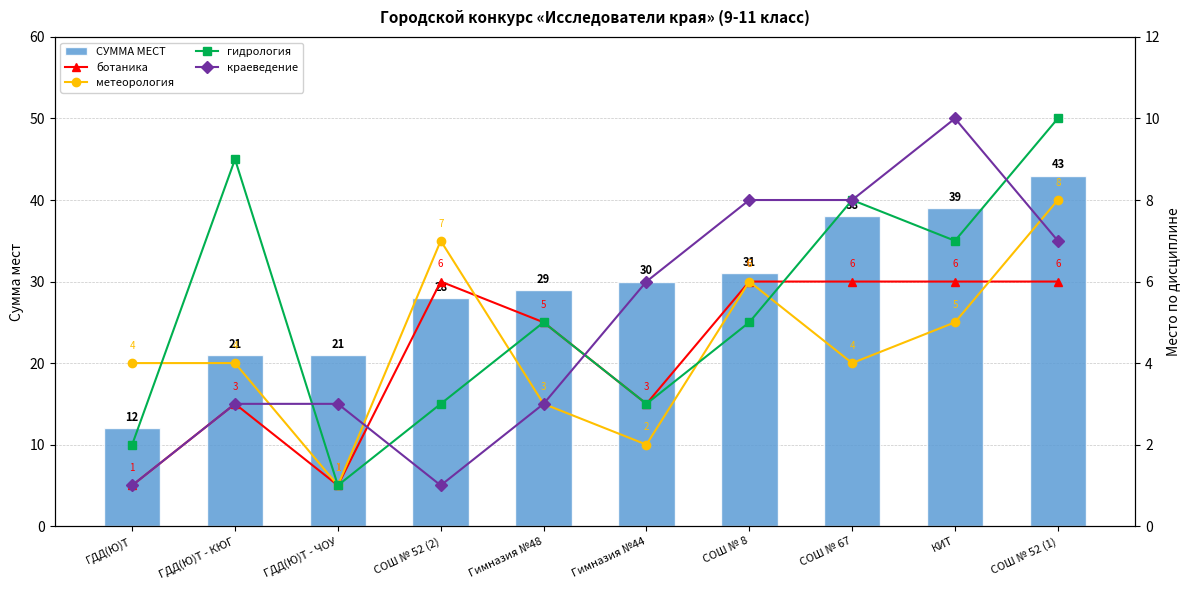

List the labels in order of гидрология value, smallest first.

ГДД(Ю)Т - ЧОУ, ГДД(Ю)Т, СОШ № 52 (2), Гимназия №44, Гимназия №48, СОШ № 8, КИТ, СОШ № 67, ГДД(Ю)Т - КЮГ, СОШ № 52 (1)